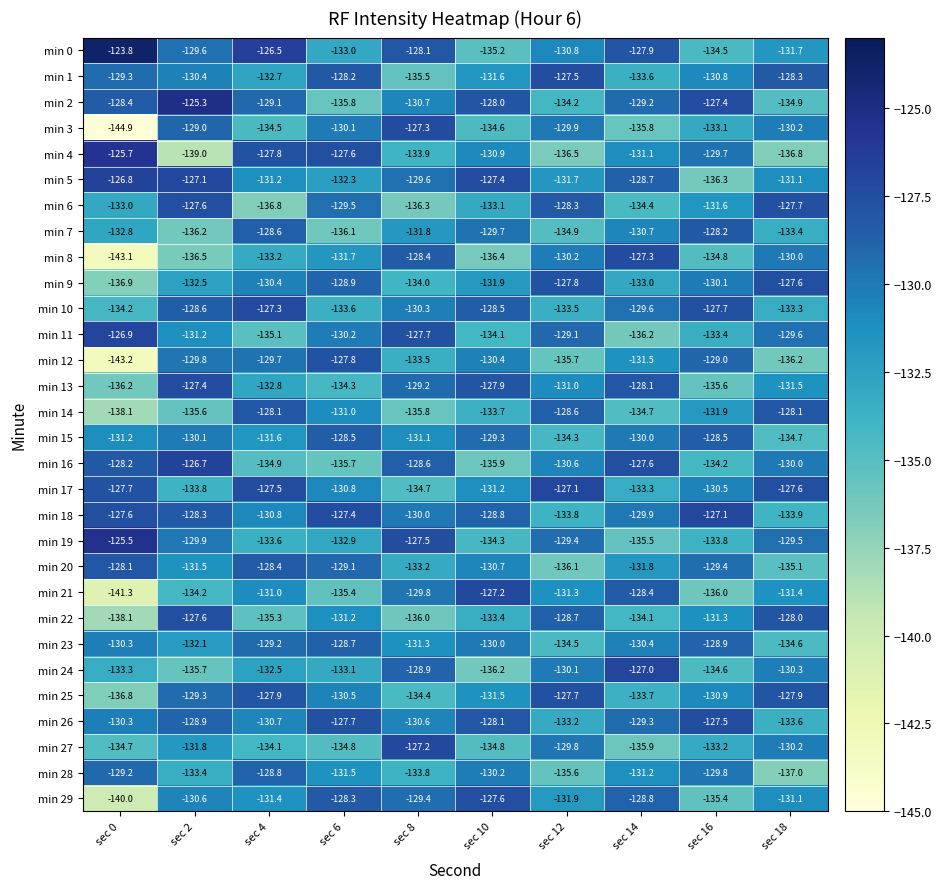

What is the difference between the maximum and minimum values in the min 6 series?

9.2